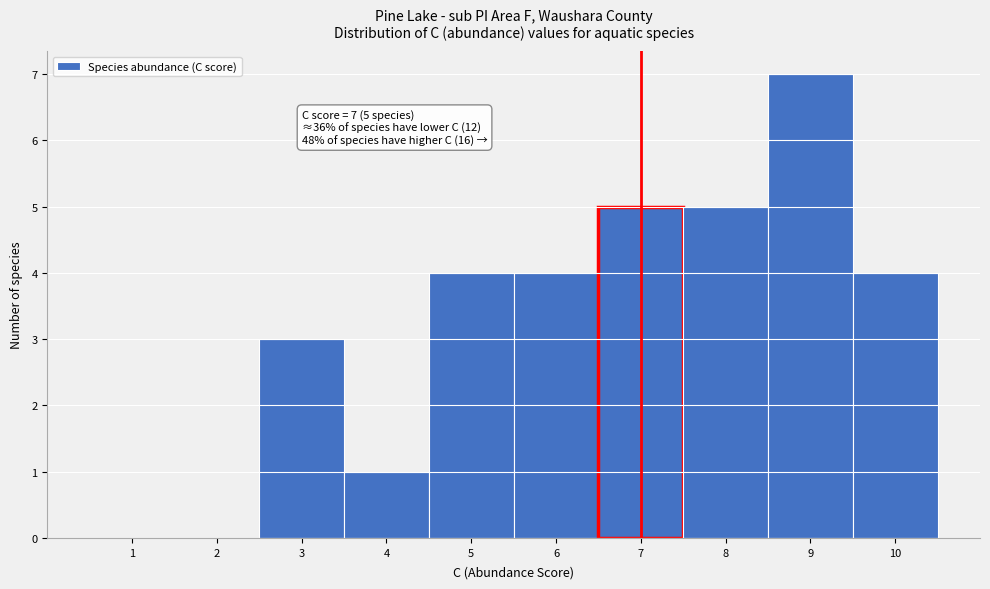

Reading left to right, extract all data points from this chart.

1=0	2=0	3=3	4=1	5=4	6=4	7=5	8=5	9=7	10=4